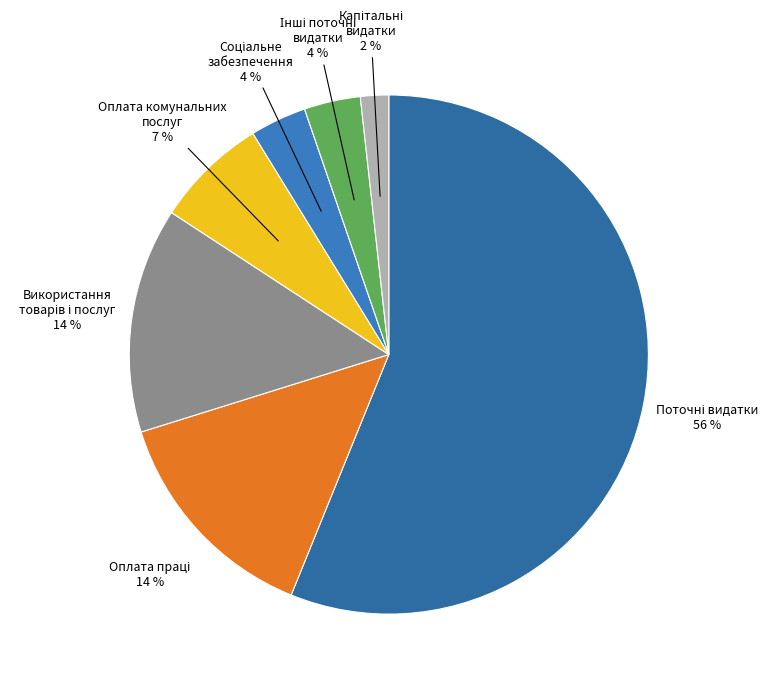

Count the number of slices in the pie.

7